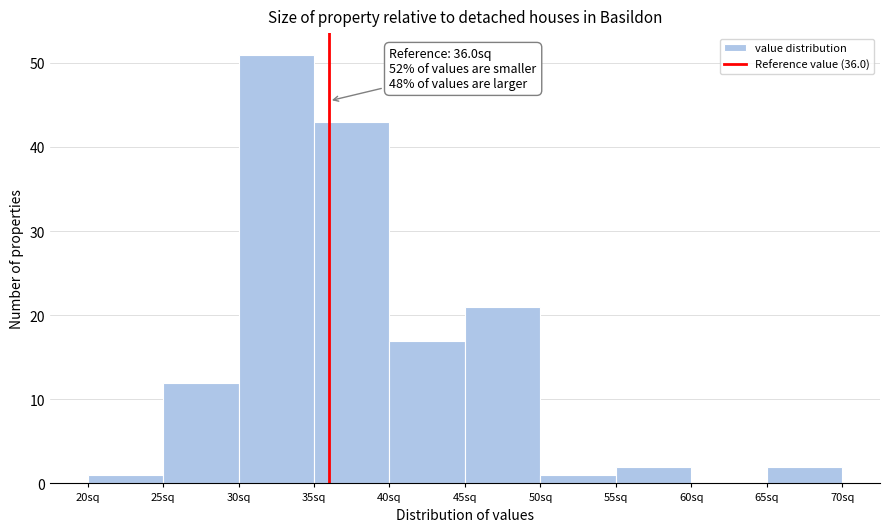

Which range on the x-axis has the tallest bar?

30 to 35